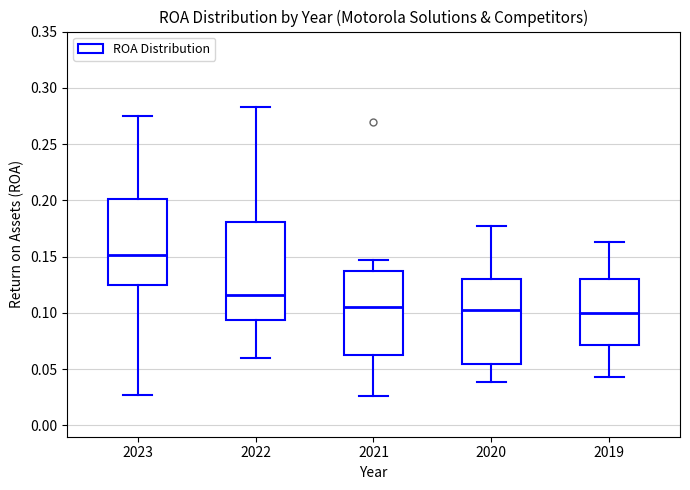

Reading left to right, read every box against the y-axis: the position of its median line, the range the box covers, and the ends of its whiskers. The values are not printed on the chart, so give them approximately, as read against the axis.

2023: median 0.150, box 0.125 to 0.200, whiskers 0.025 to 0.275
2022: median 0.115, box 0.095 to 0.180, whiskers 0.060 to 0.285
2021: median 0.105, box 0.065 to 0.135, whiskers 0.025 to 0.145
2020: median 0.105, box 0.055 to 0.130, whiskers 0.040 to 0.175
2019: median 0.100, box 0.070 to 0.130, whiskers 0.045 to 0.165